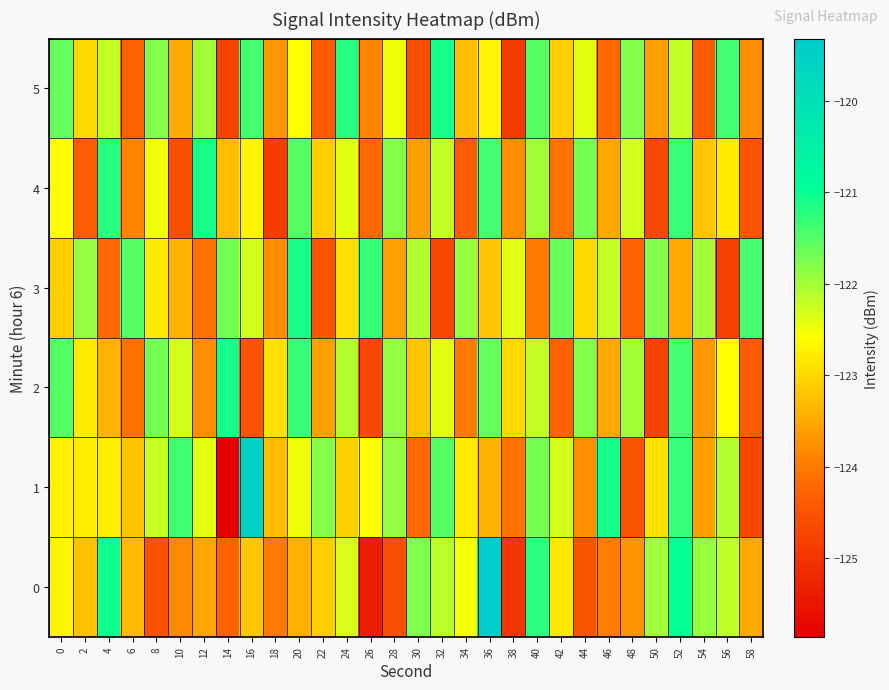

Which series has the largest range (max minus min)?

1